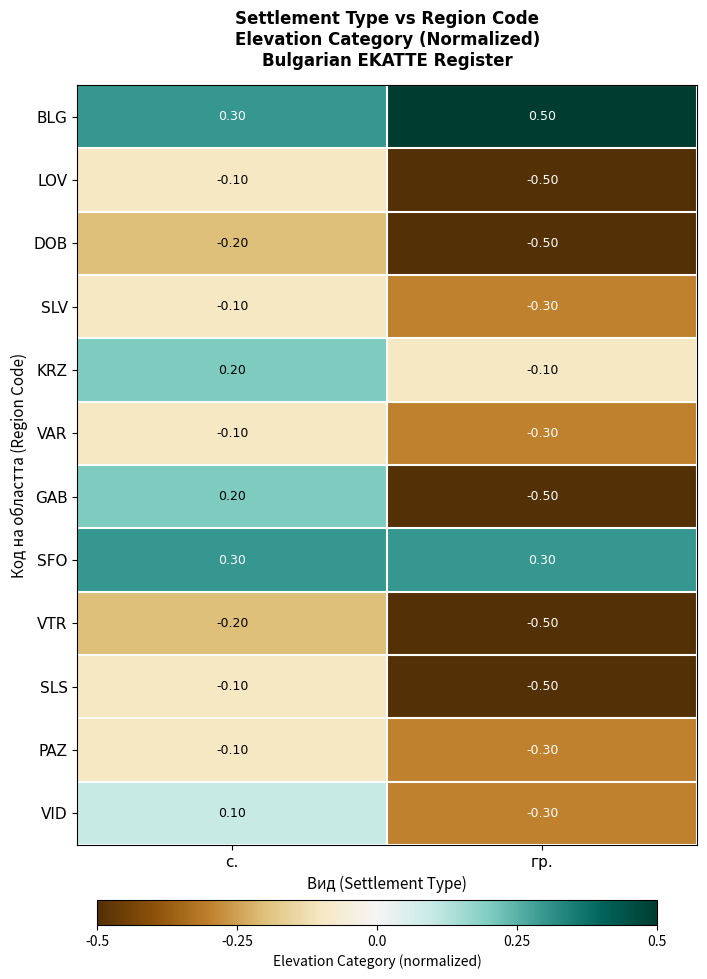

At which category is the sum across all series the highest?

с.